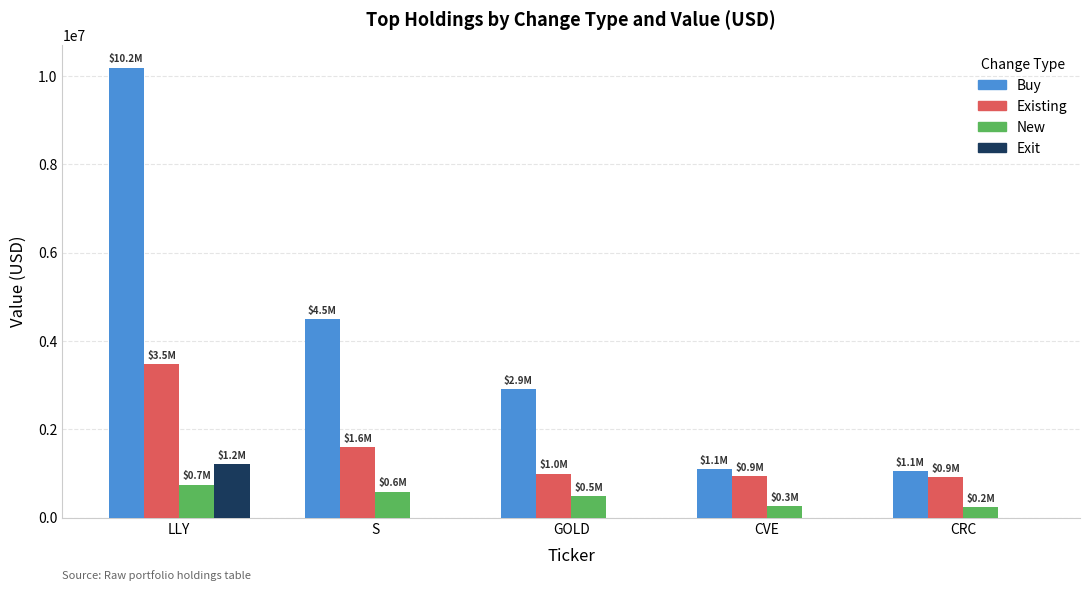

True or false: Existing has a value of 3471080 at LLY.

True